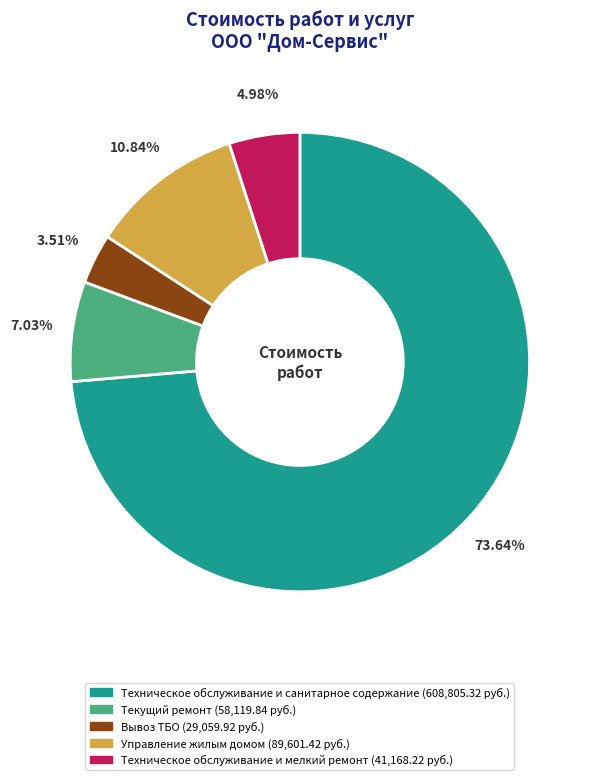

Which category has the smallest portion of the pie?

Вывоз ТБО